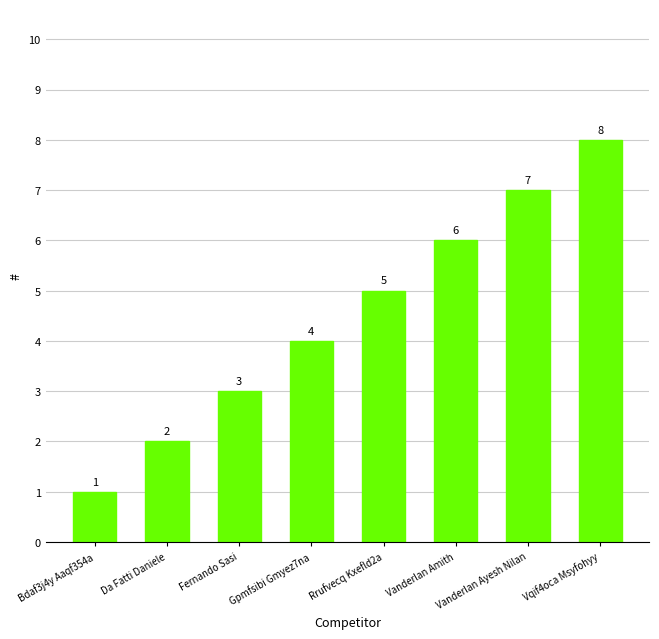

What is the difference between the maximum and minimum values?

7